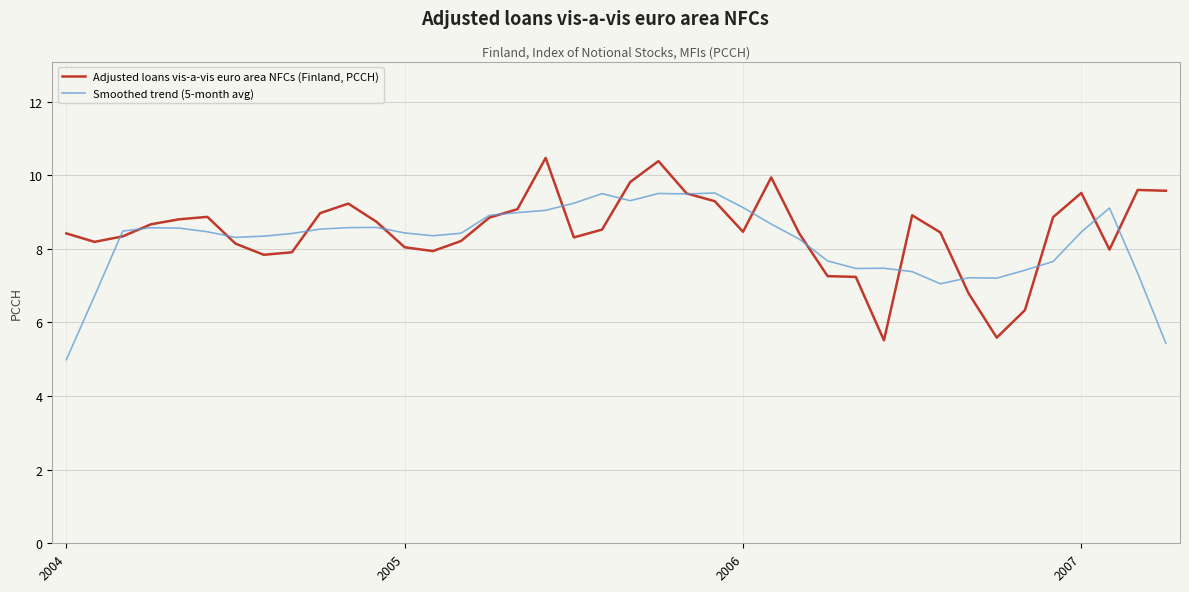

Does the chart display data point markers on the line(s)?

No